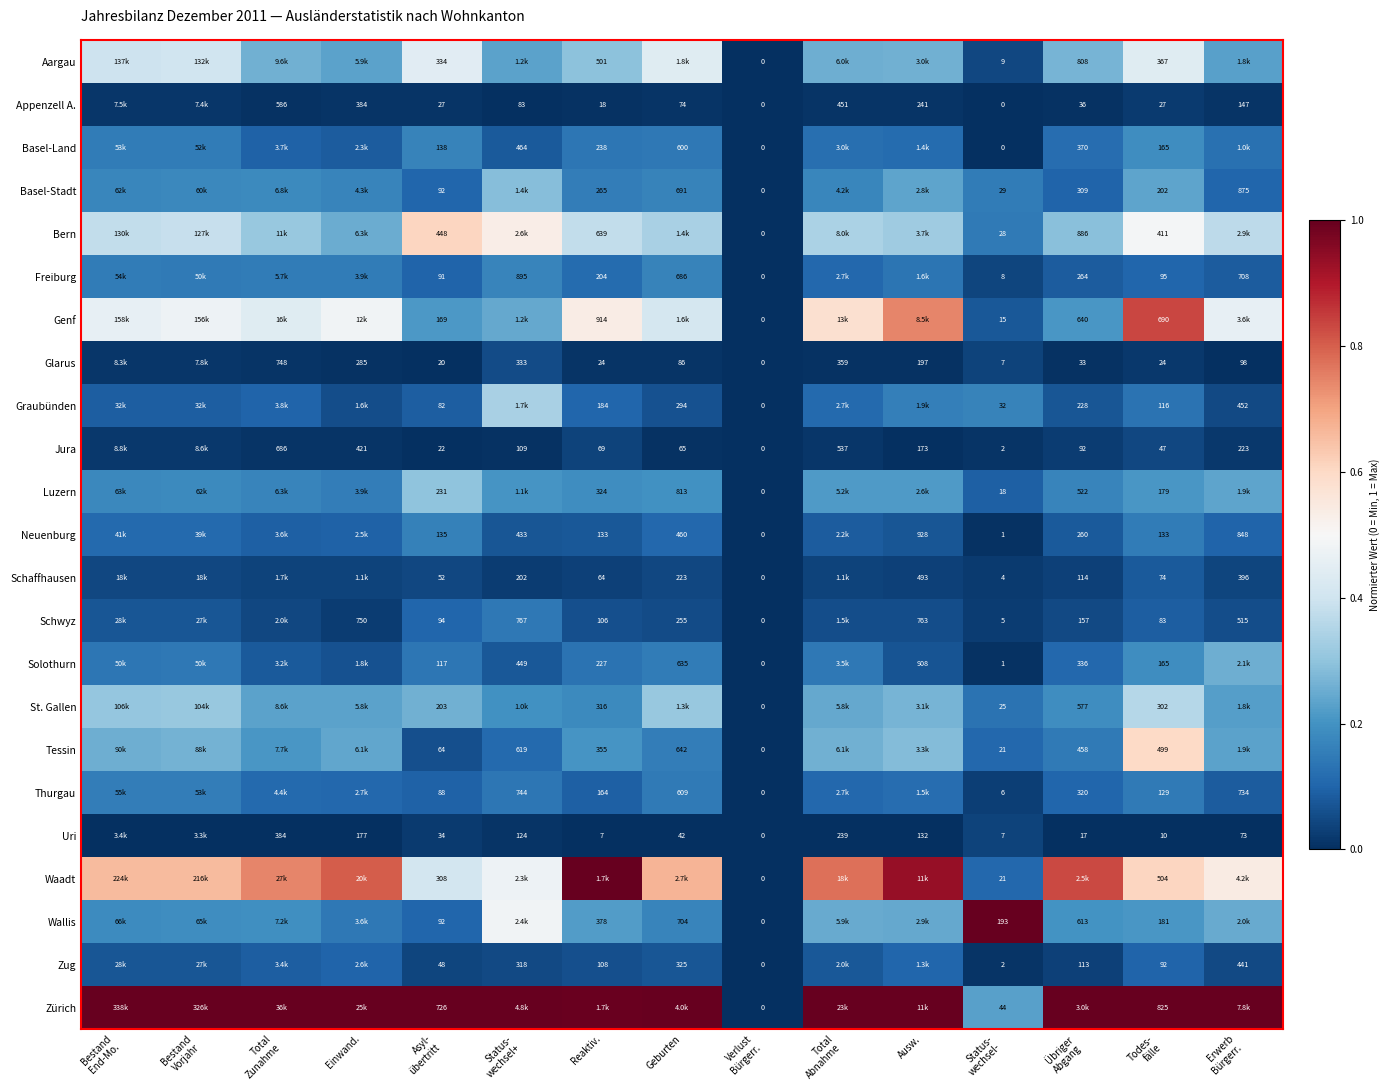

True or false: Aargau has a value of 0.4 at Geburten.

True